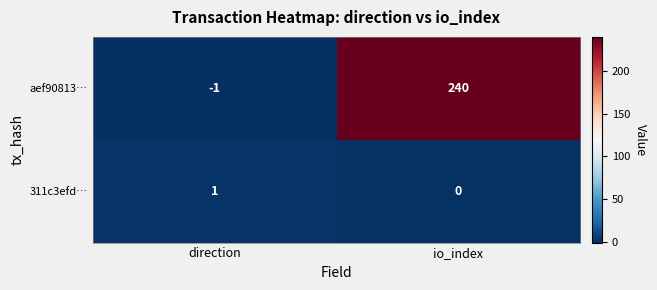

How many distinct data groups are displayed?

2